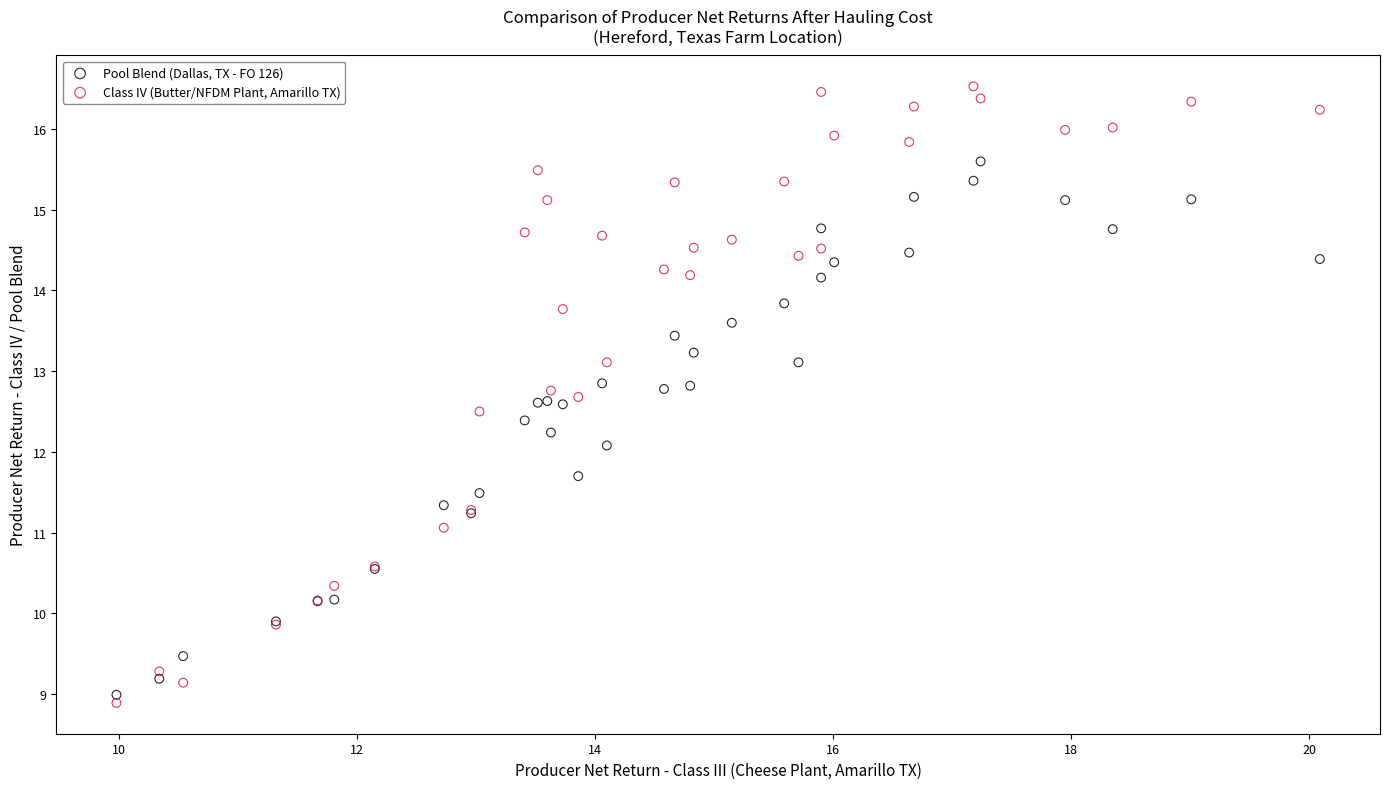

What is the X range (max minus min) for the scatter plot?

10.1